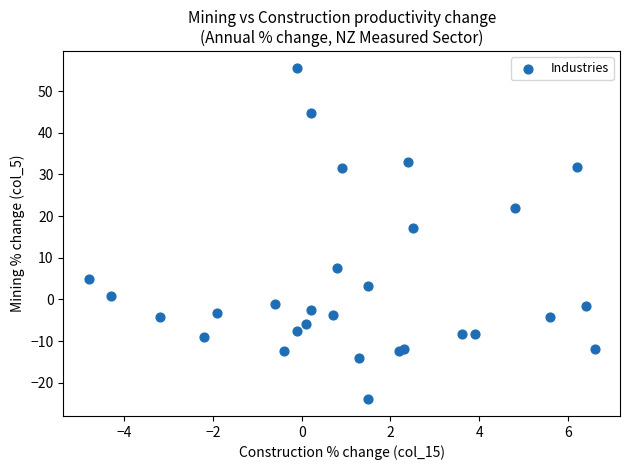

What Y value in the scatter plot is closest to 15?

17.1